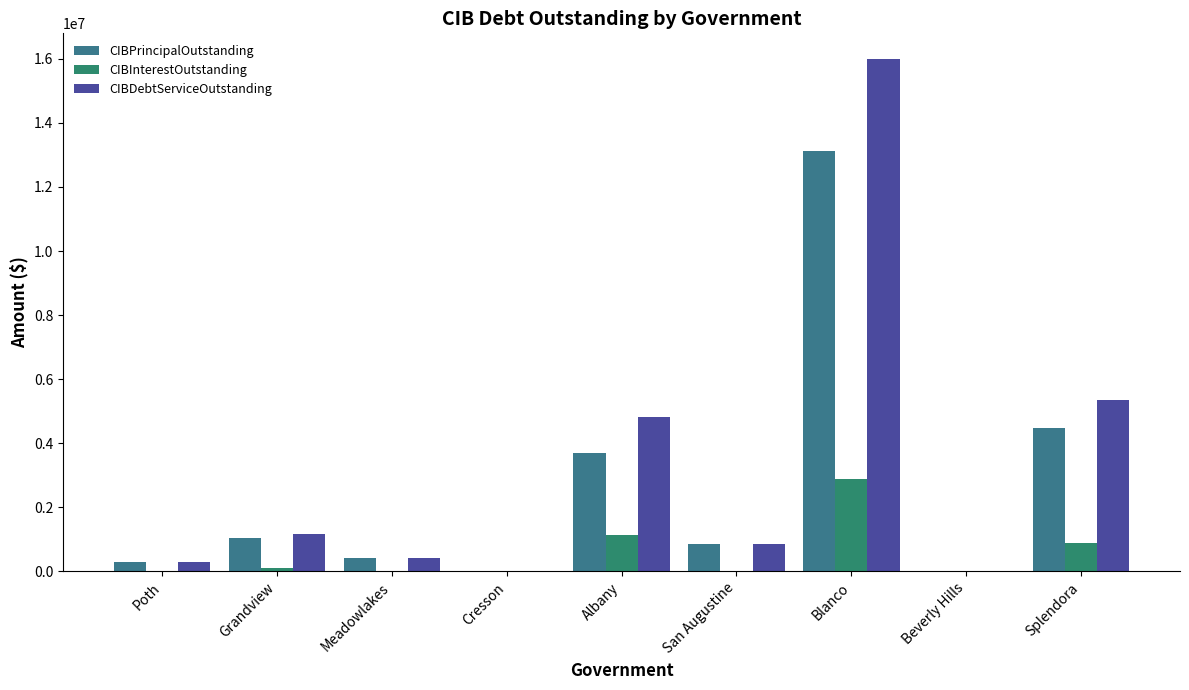

What position from the right is Poth?

9